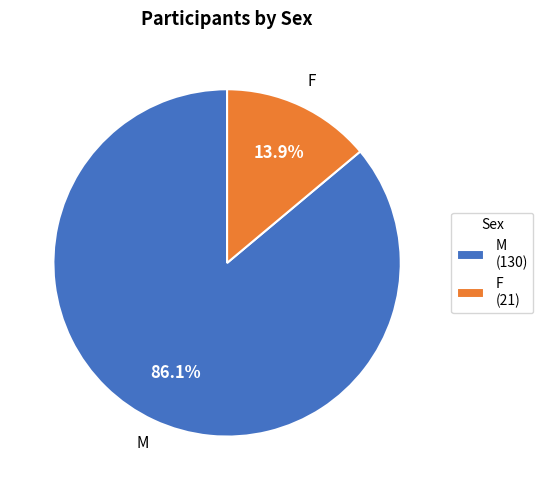

Is there any slice that represents more than half of the pie?

Yes